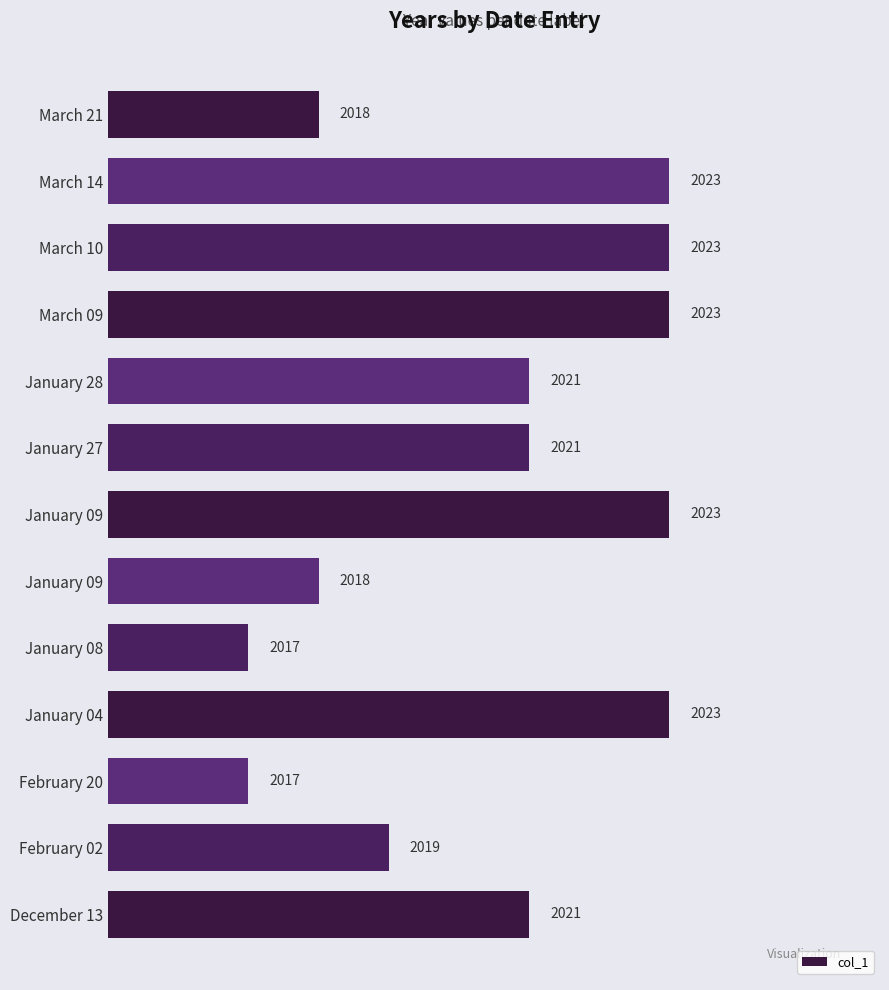

How many categories are shown in the chart?

13